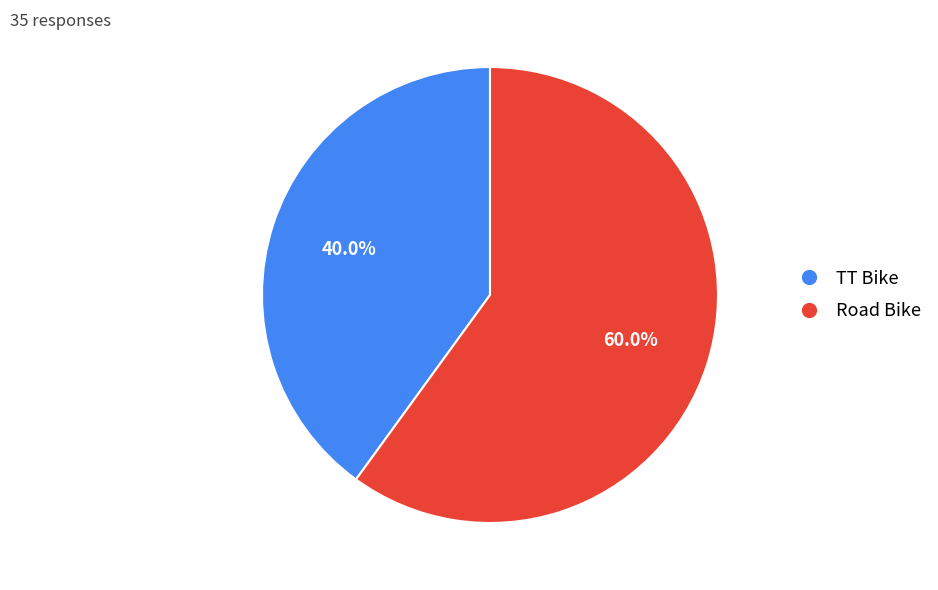

Which category has the smallest portion of the pie?

TT Bike